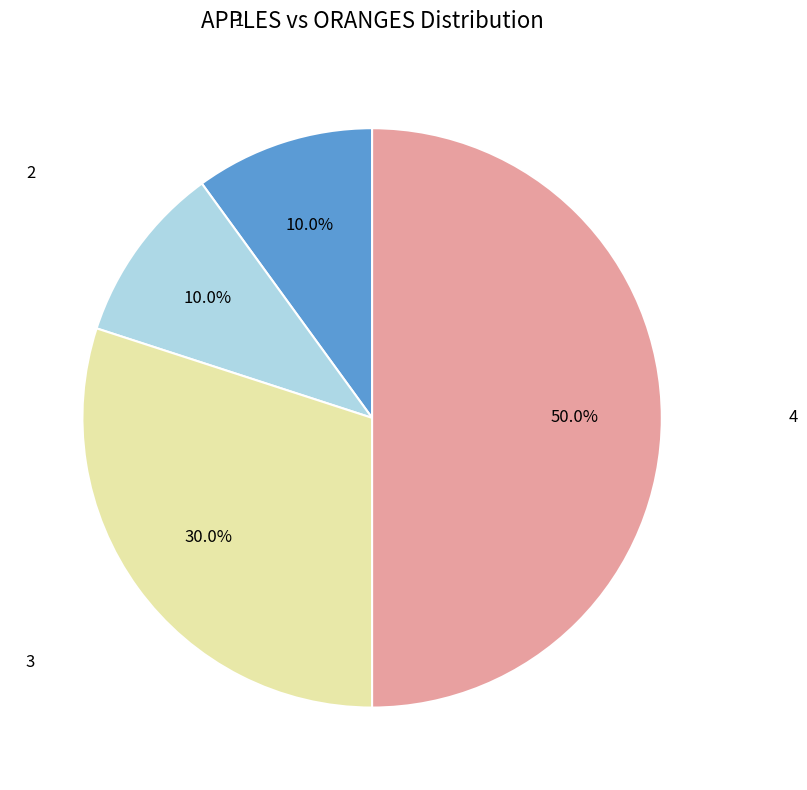

Rank the categories by value from highest to lowest.

4, 3, 1, 2